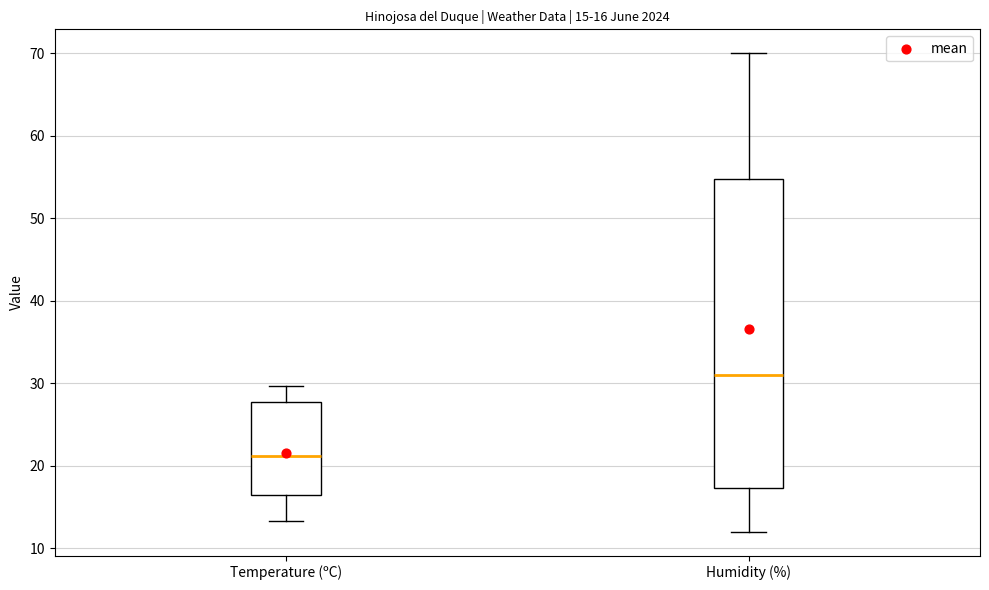

Which box is the tallest, from its lower edge to its upper edge?

Humidity (%)